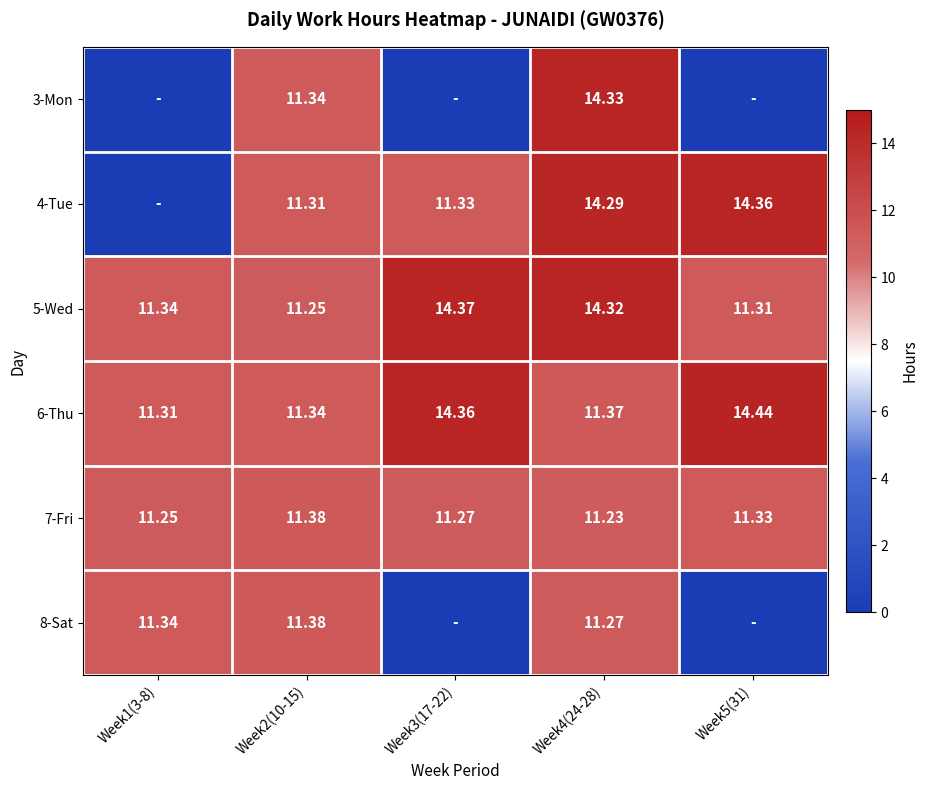

At which category is the sum across all series the highest?

Week4(24-28)